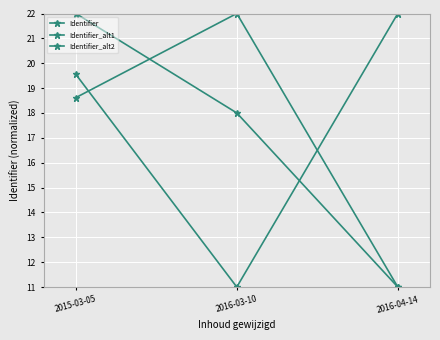

What position from the right is 2015-03-05?

3